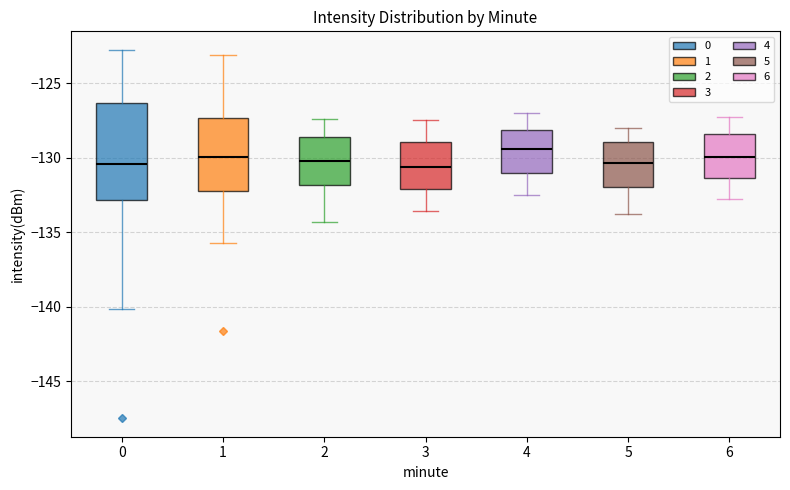

Where does the upper whisker of the box at x = 6 end on the y-axis? The values are not printed on the chart, so give them approximately, as read against the axis.

-127.5